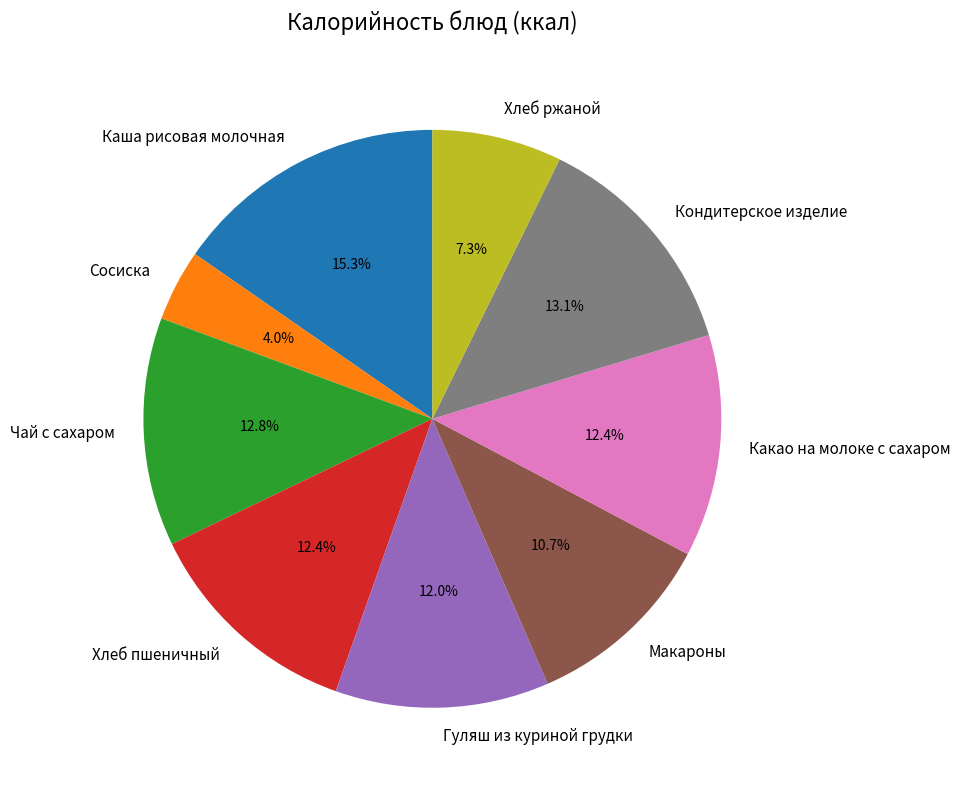

What percentage is the Сосиска slice, to the nearest percent?

4%